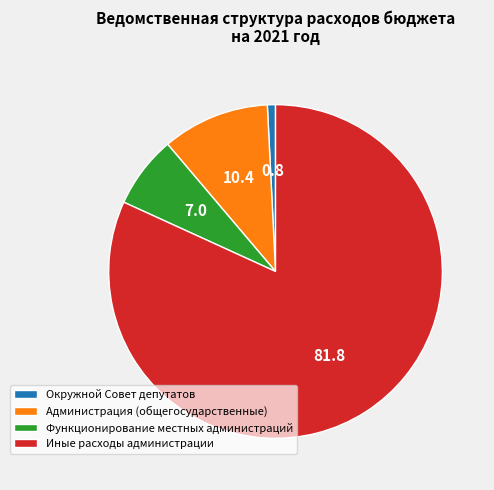

Which category has the biggest portion of the pie?

Иные расходы администрации